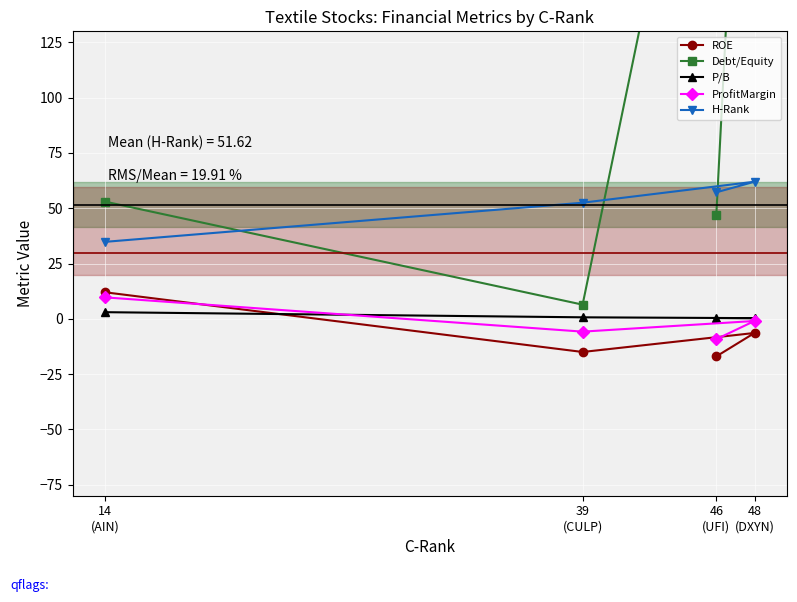

What is the difference between the maximum and second lowest values in the ProfitMargin series?

15.5